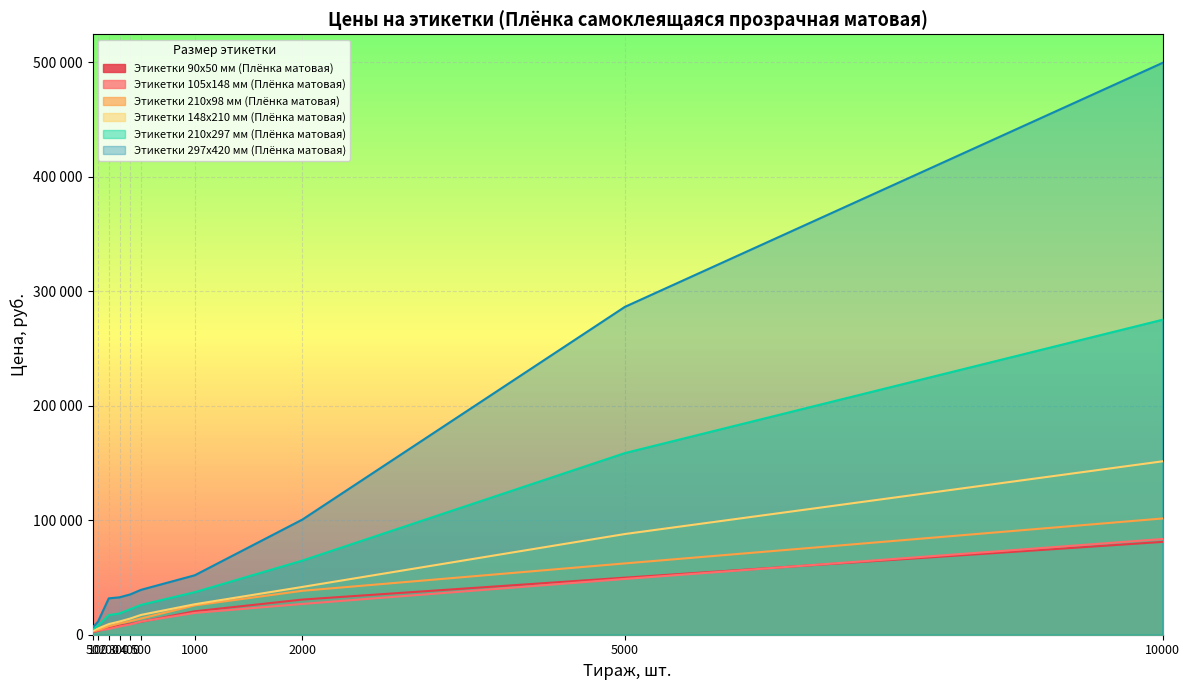

Reading left to right, what are all the values shown in this chart?

Этикетки 90х50 мм (Плёнка матовая): 2342.7	3328.5	5872.0	7845.5	9504.6	11318.1	20487.9	30708.6	49848.0	81096.0
Этикетки 105x148 мм (Плёнка матовая): 2620.7	3694.0	4988.5	7167.5	8965.2	11485.5	19055.7	26895.6	48732.0	83607.0
Этикетки 210x98 мм (Плёнка матовая): 2928.6	4159.9	7343.3	9809.6	11878.0	14154.6	25621.5	38371.8	62310.0	101556.0
Этикетки 148x210 мм (Плёнка матовая): 3502.4	5392.1	9247.9	11539.4	14154.6	17302.7	26625.9	41738.4	87978.0	151497.0
Этикетки 210x297 мм (Плёнка матовая): 4682.6	7878.0	17141.8	18578.6	22323.7	26054.0	37181.4	64765.2	158704.5	275187.0
Этикетки 297x420 мм (Плёнка матовая): 6258.9	11505.0	31776.2	32684.8	35232.1	39232.1	51949.8	100588.8	286440.0	499596.0